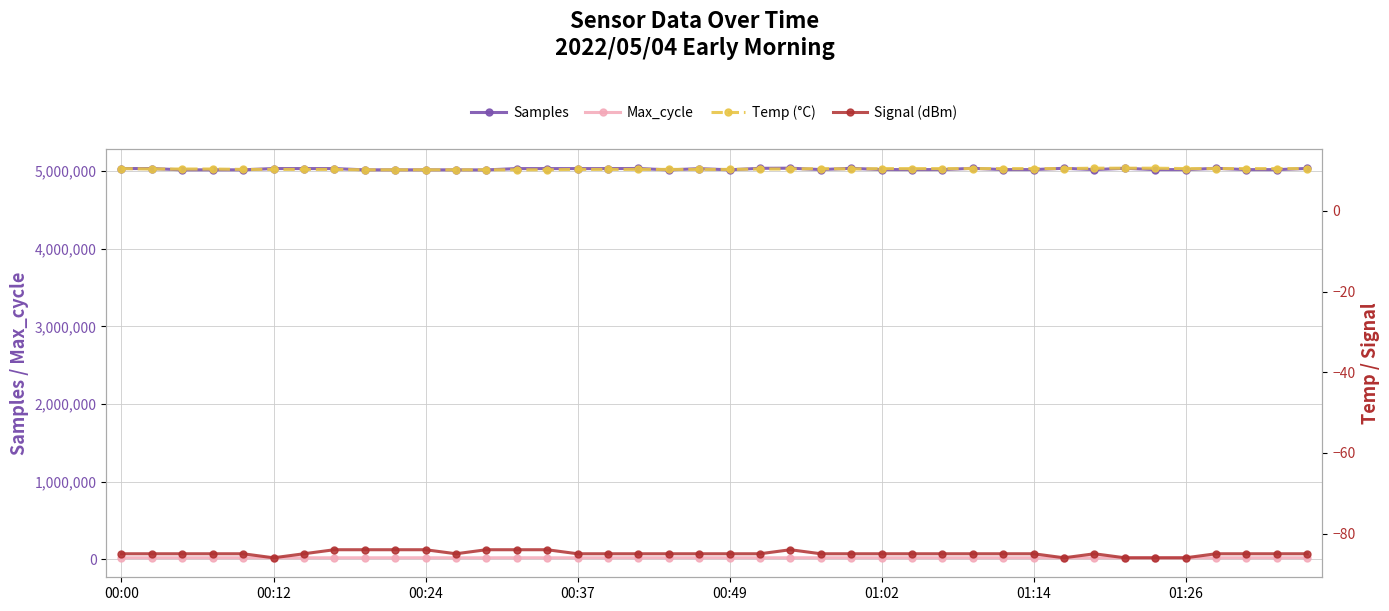

True or false: Max_cycle and Samples intersect in this chart.

False